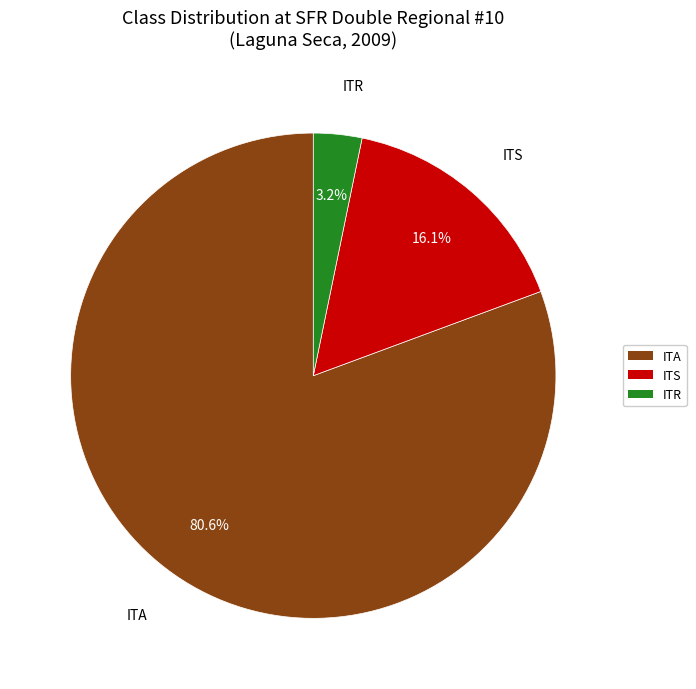

Is there any slice that represents more than half of the pie?

Yes